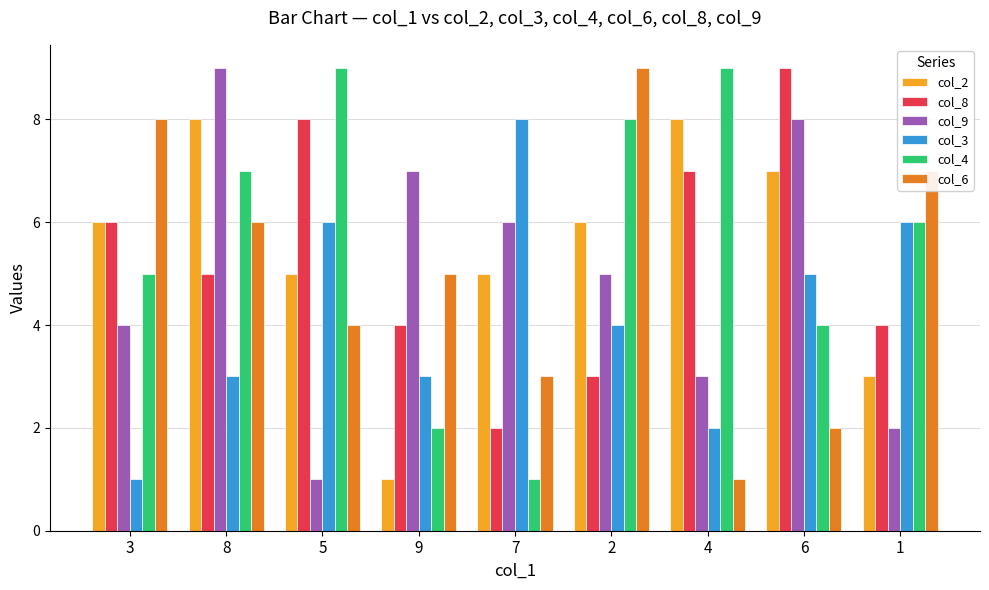

What is the maximum value shown in the chart?

9